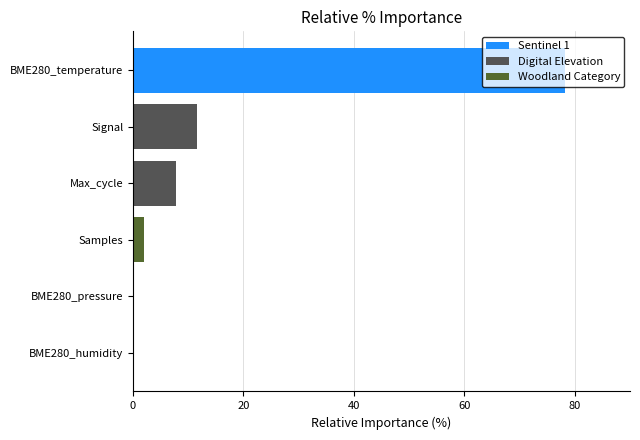

How many distinct data groups are displayed?

1